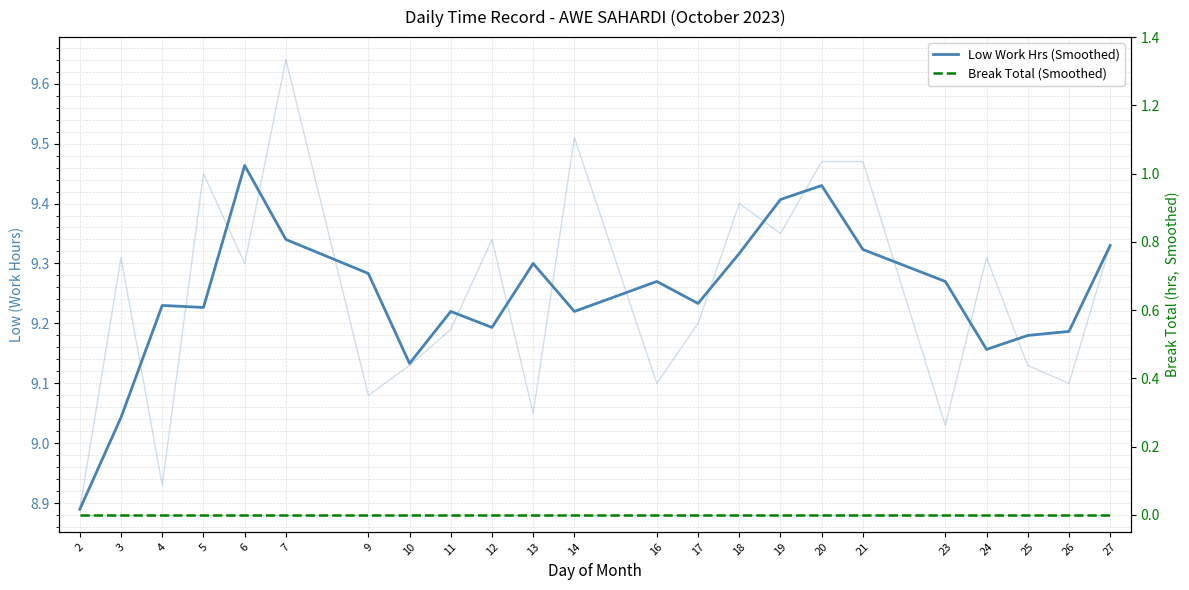

What is the average value of the Low Work Hrs (Smoothed) series?

9.2